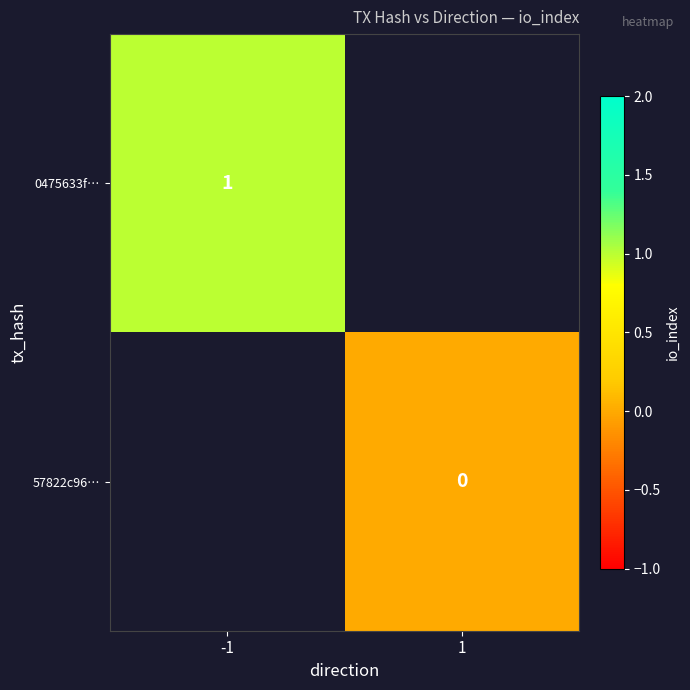

True or false: 0475633f… has a value of 0 at -1.

False